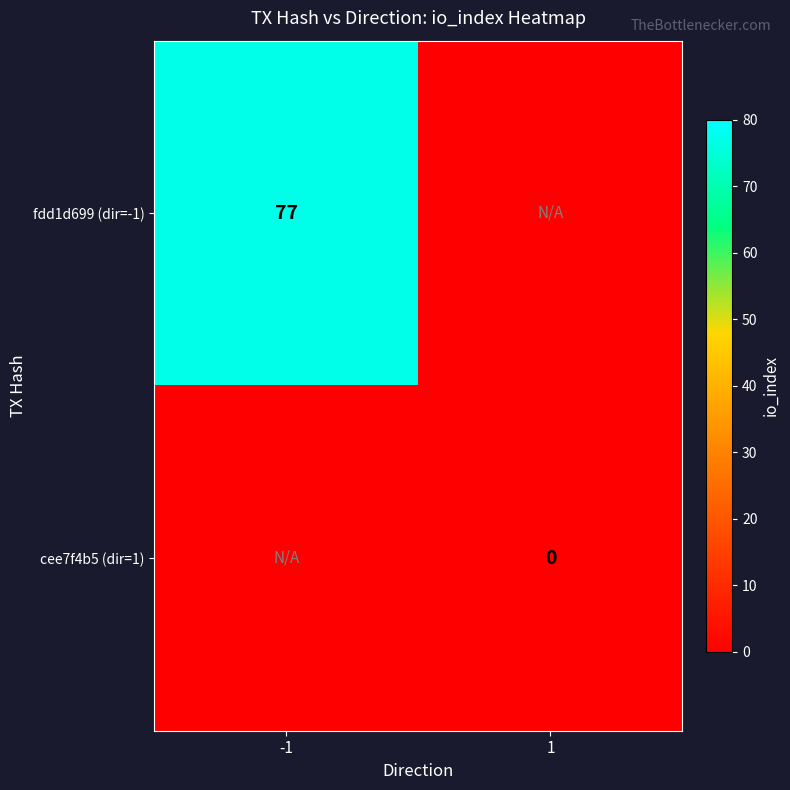

The fdd1d699 (dir=-1) series shows 37 at -1. True or false?

False